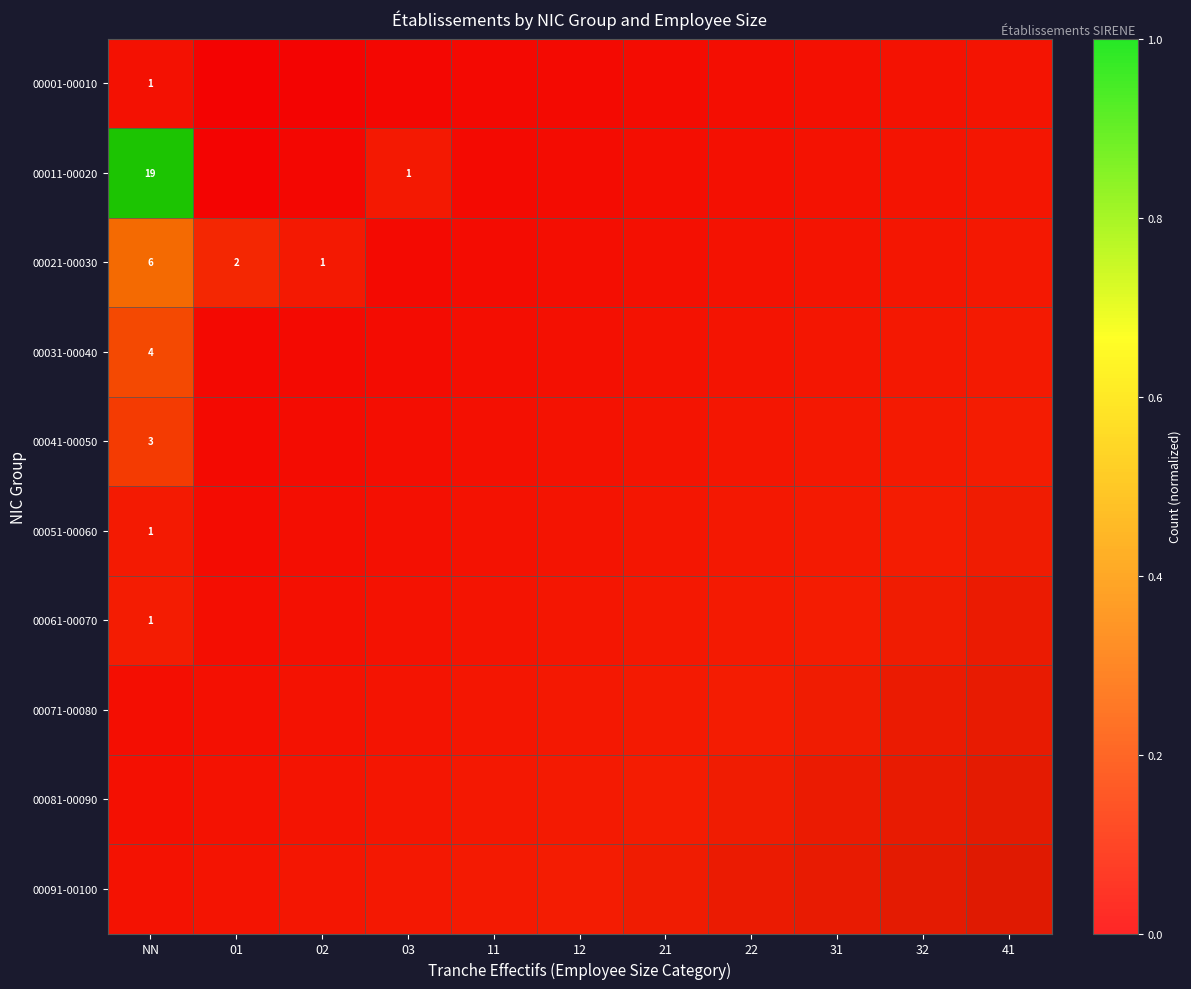

Rank the series at 31 from lowest to highest value.

00001-00010, 00011-00020, 00021-00030, 00031-00040, 00041-00050, 00051-00060, 00061-00070, 00071-00080, 00081-00090, 00091-00100